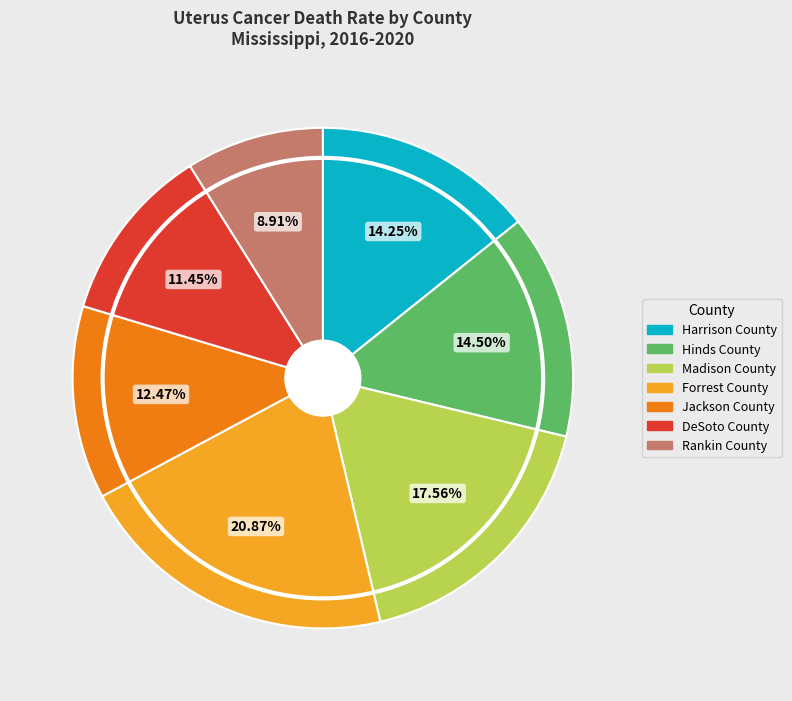

To the nearest percent, what is the difference between the largest and smallest slice percentages?

12%